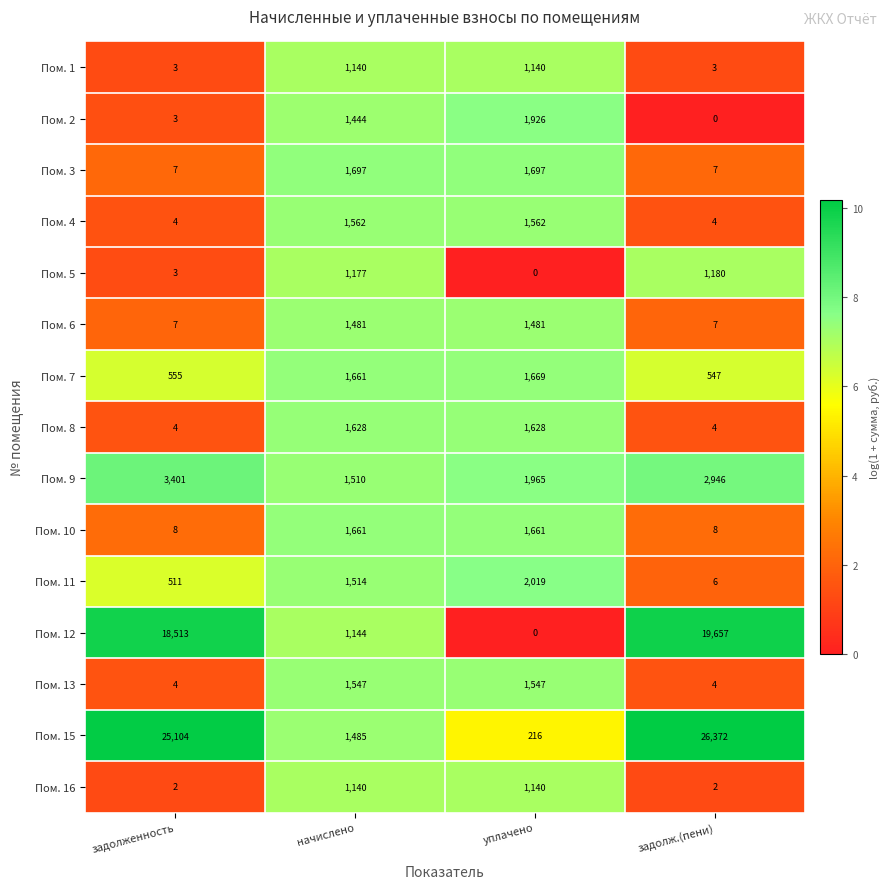

How many values in the Пом. 9 series are below 2946?

2